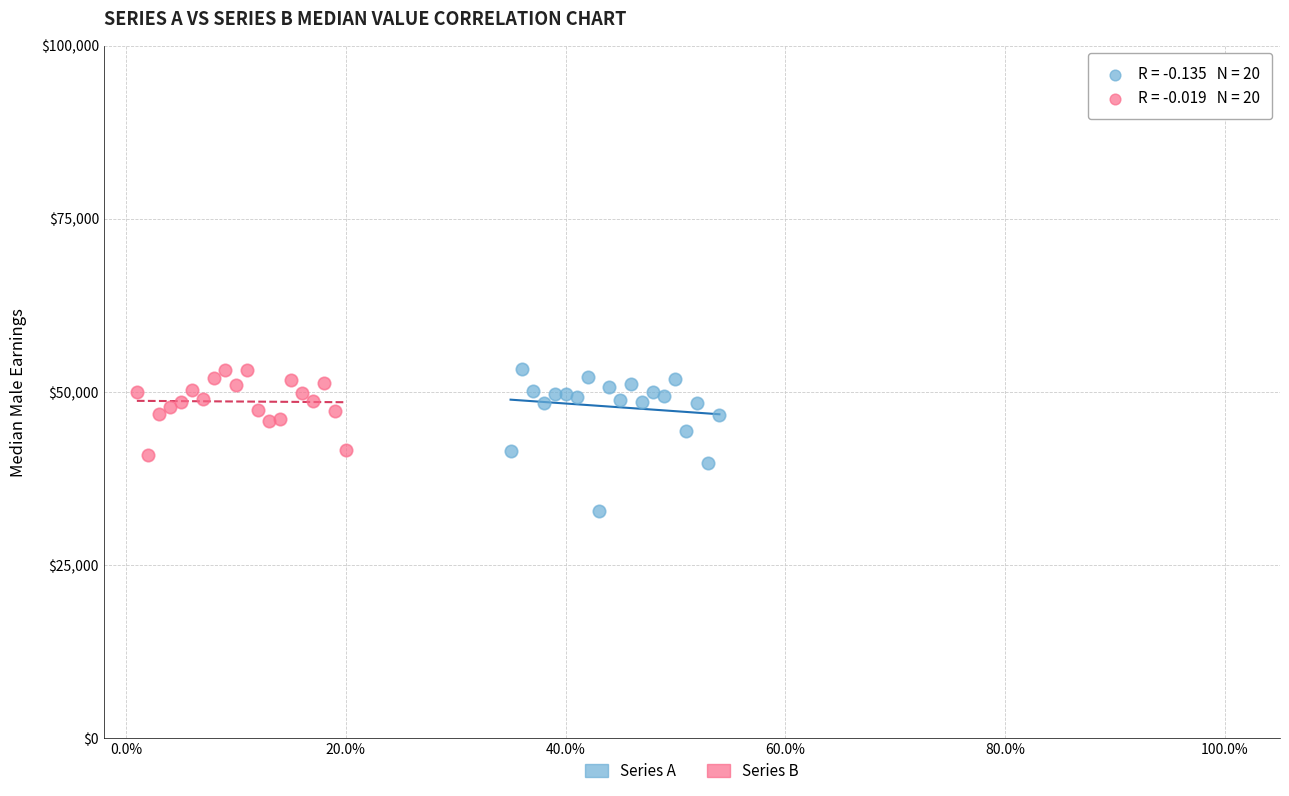

Which series has the largest Y range (max minus min)?

Series A